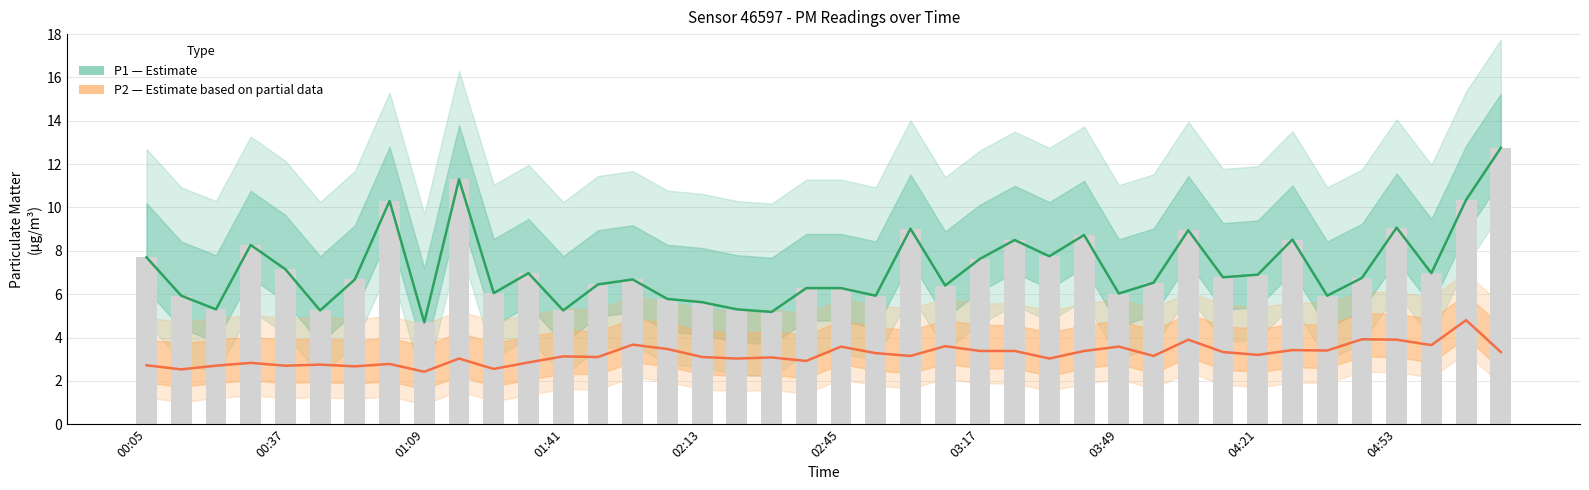

What is the difference between the P1 (Estimate) values at 15 and 03:17?

0.9